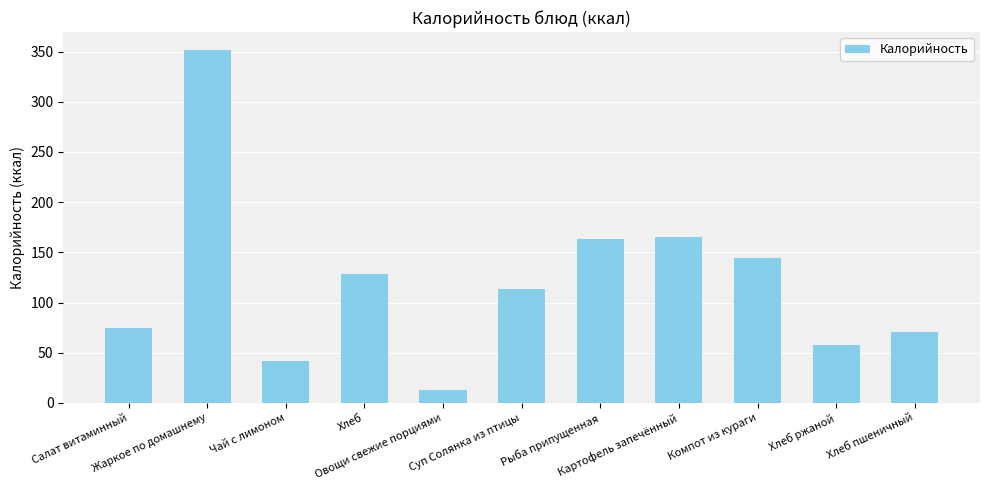

What is the average value?

120.2